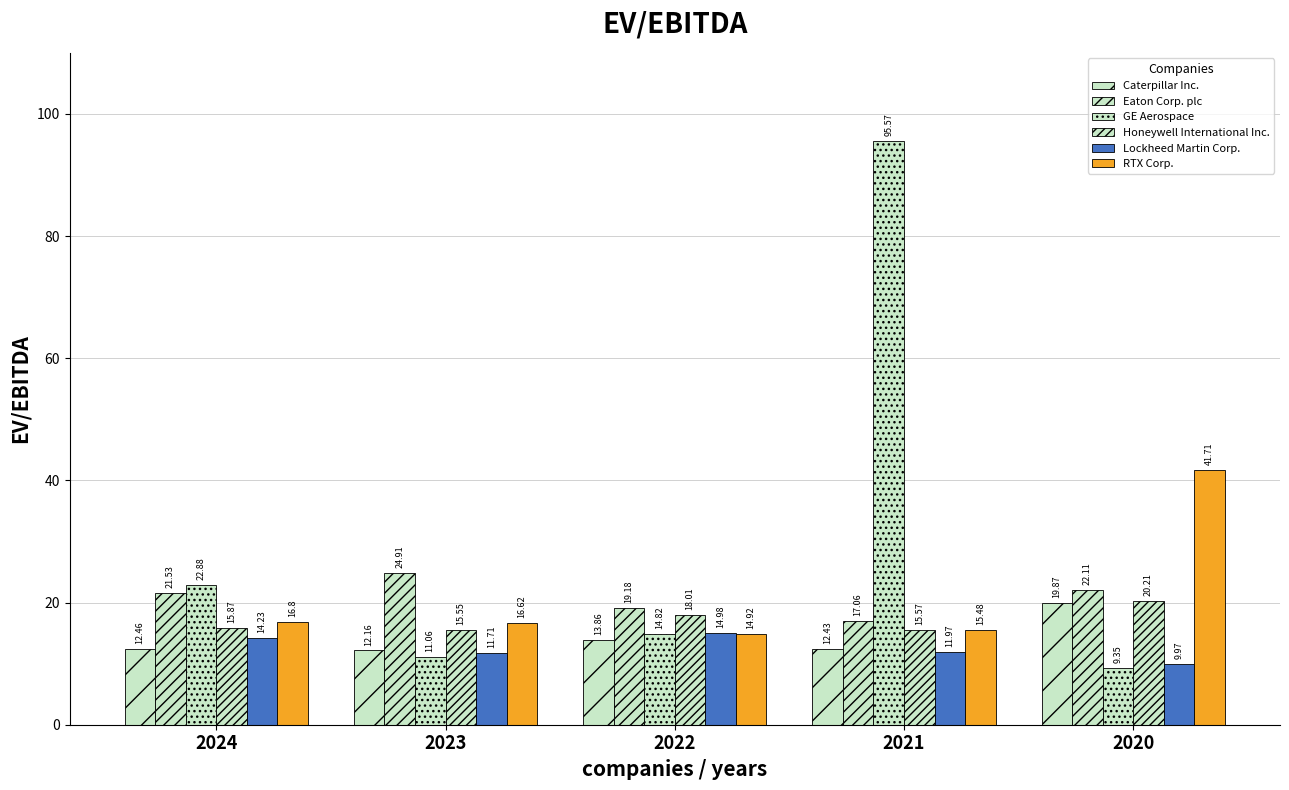

What is the value of the Eaton Corp. plc bar at the 3rd from the left?

19.2